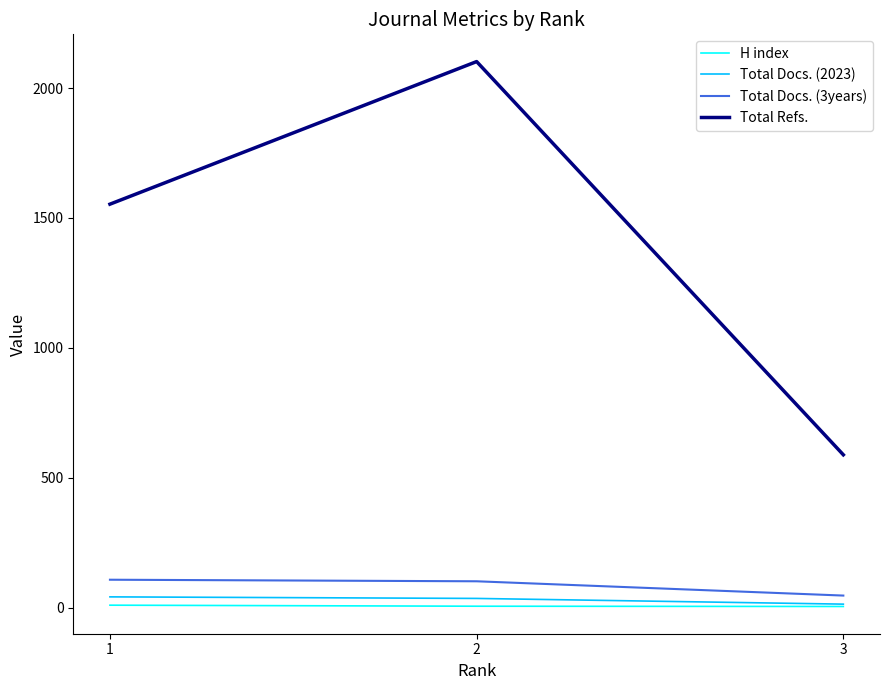

Is this an area chart (filled region under the line)?

No